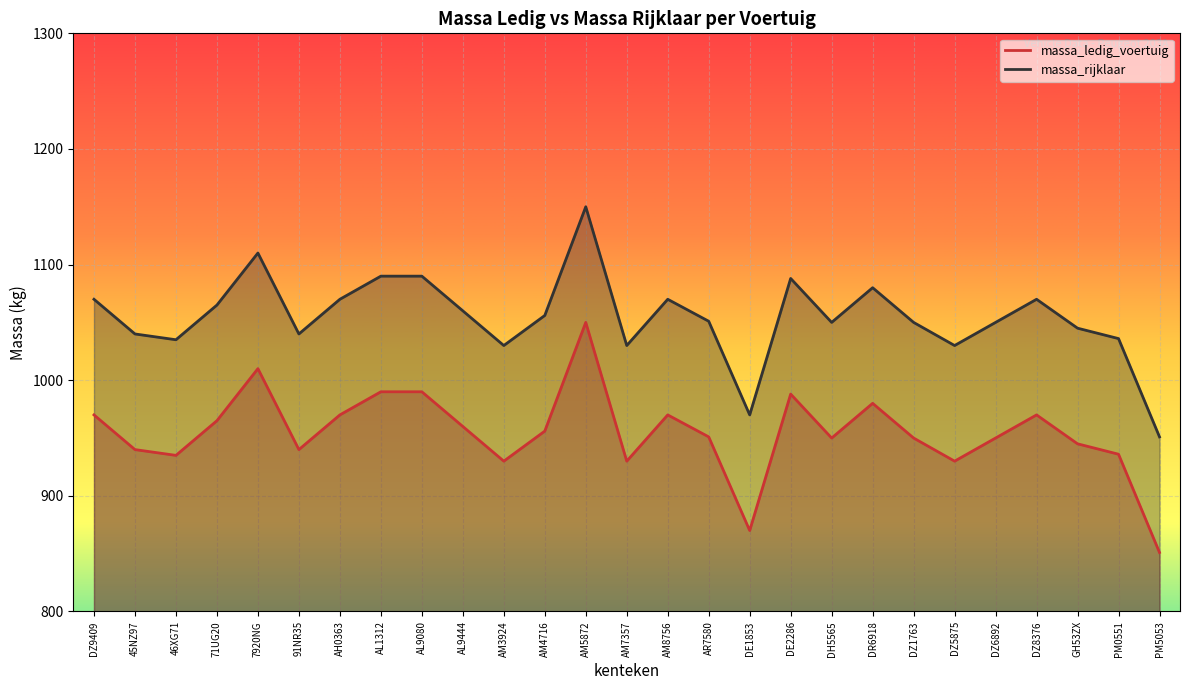

What is the label of the 15th point from the right?

AM5872